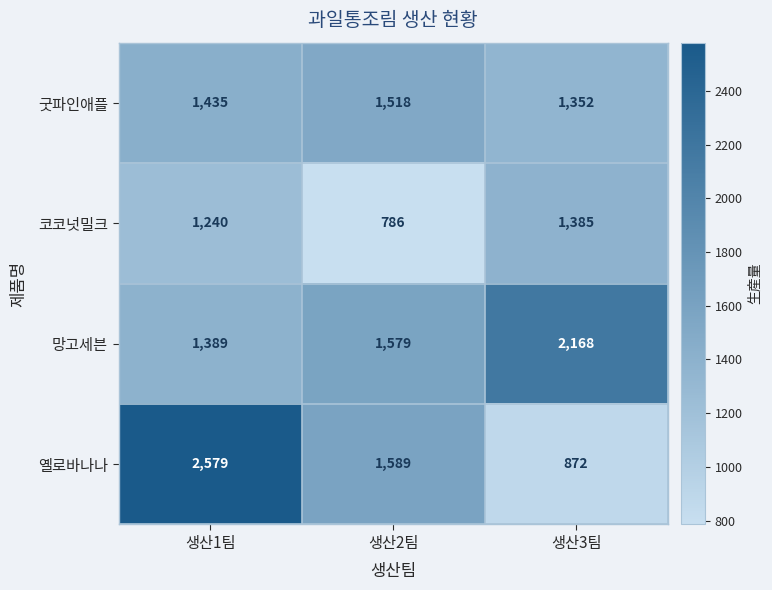

At which category is the sum across all series the highest?

생산1팀